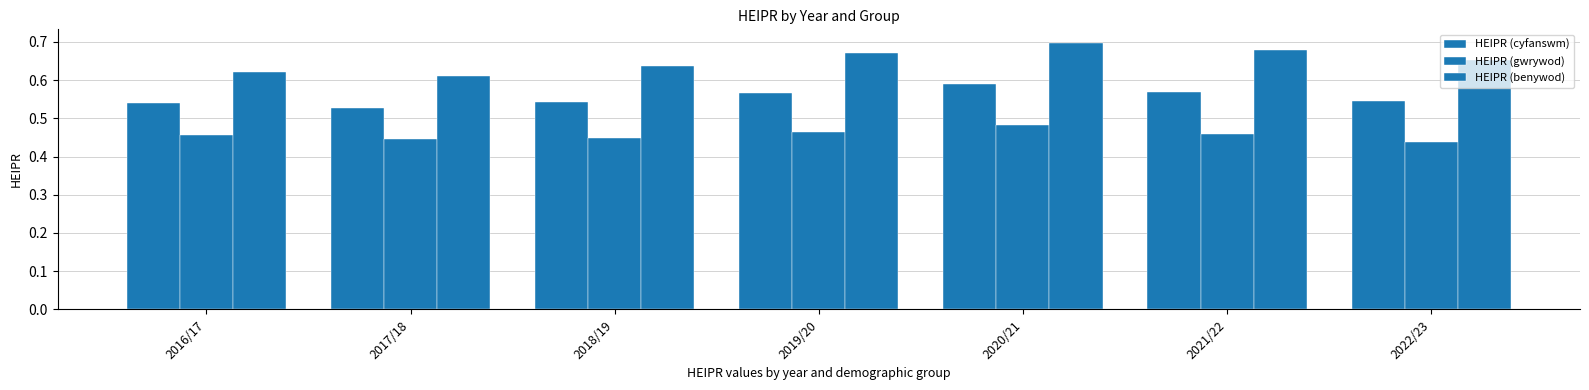

Between 2018/19 and 2021/22, which series saw the biggest shift?

HEIPR (benywod)